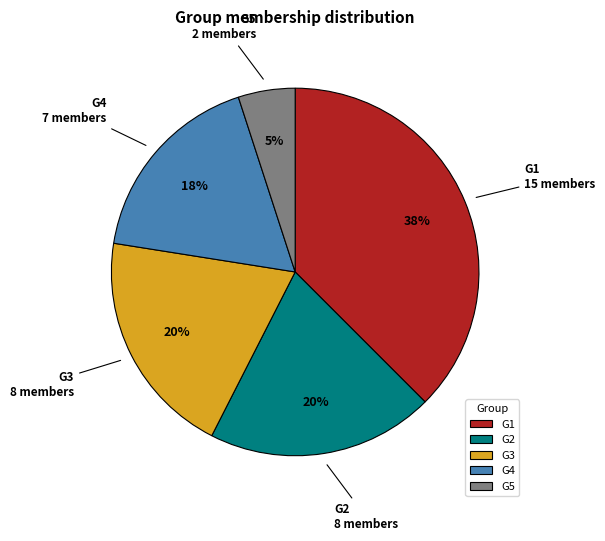

The G5 slice represents 20% of the pie. True or false?

False